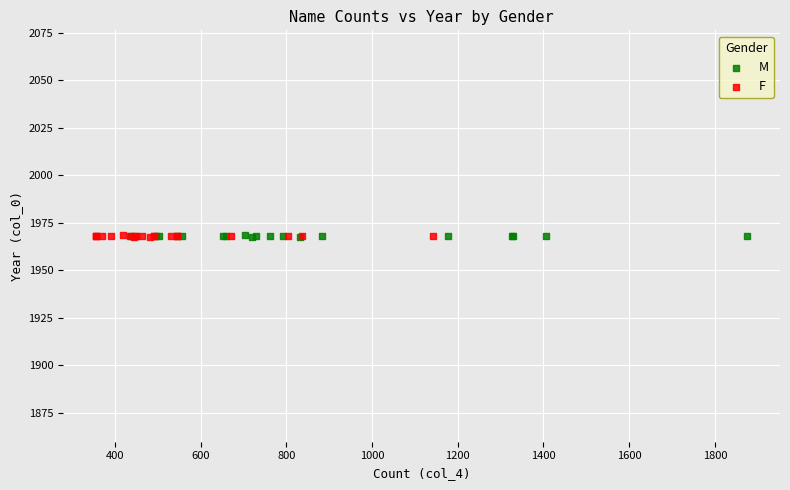

What are all the series names shown in the legend?

M, F